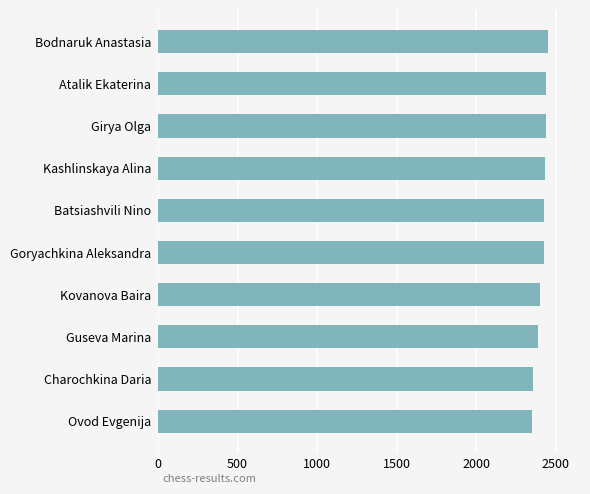

What is the label of the 8th bar from the top?

Guseva Marina